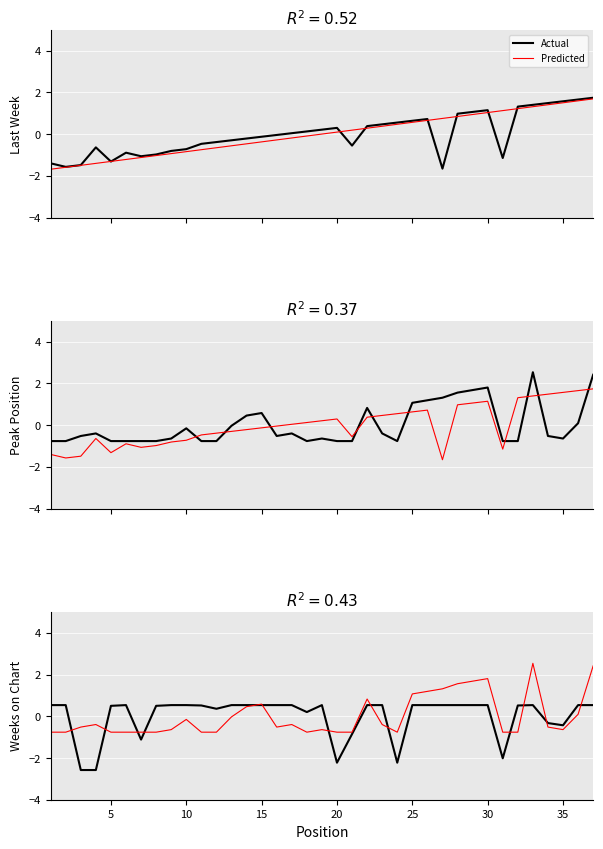

Is this an area chart (filled region under the line)?

No